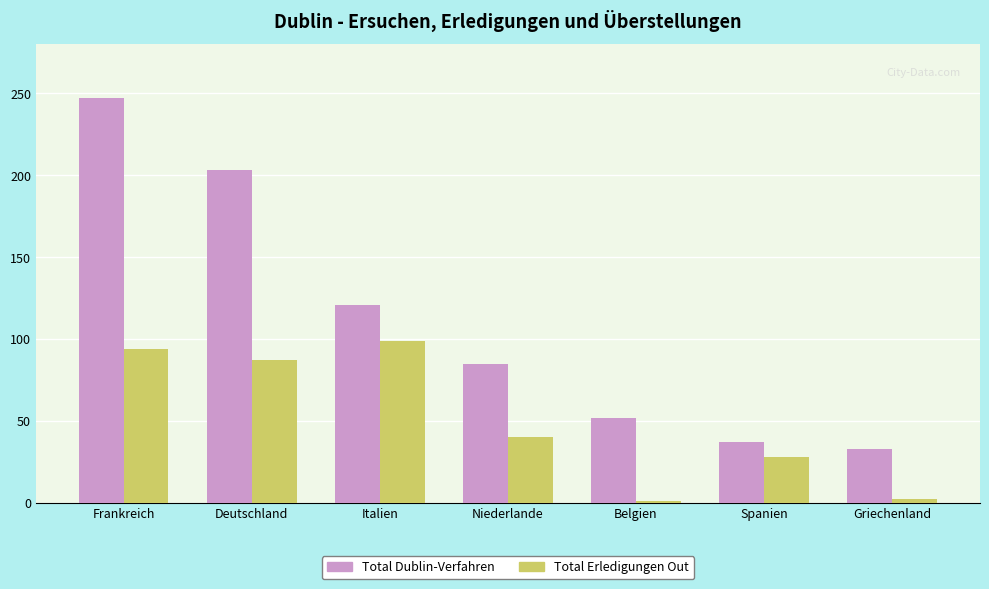

At which category is the sum across all series the highest?

Frankreich